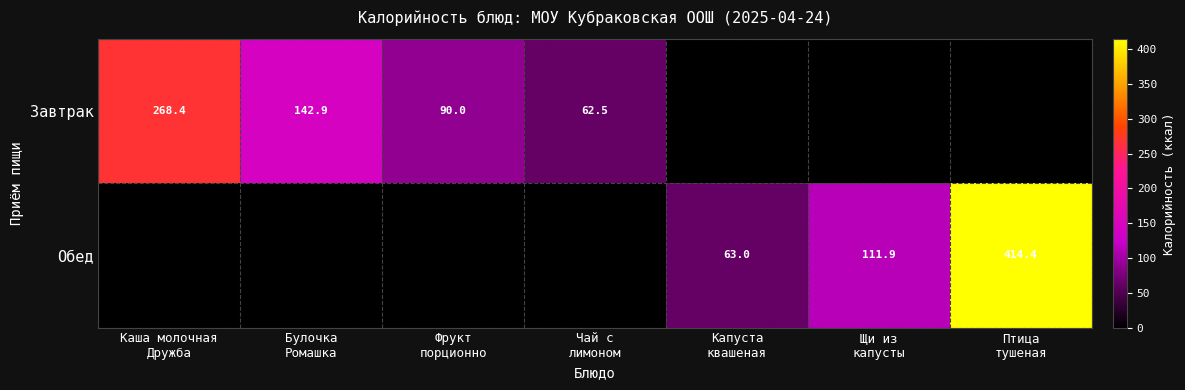

Is it true that Обед equals 189.8 at Щи из капусты?

False